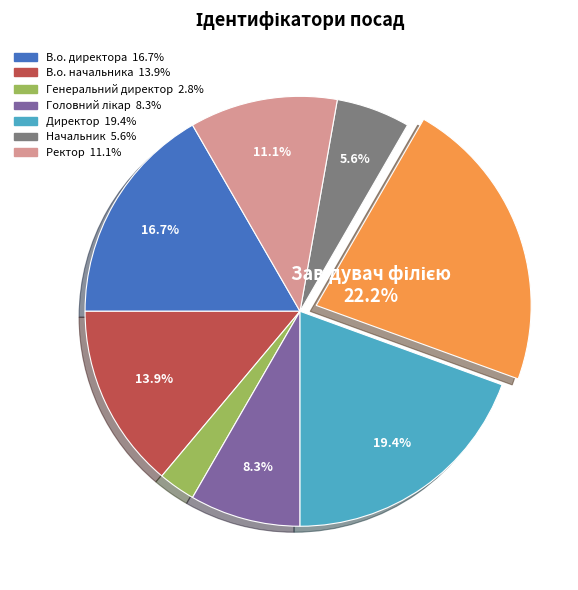

Is there any slice that represents more than half of the pie?

No